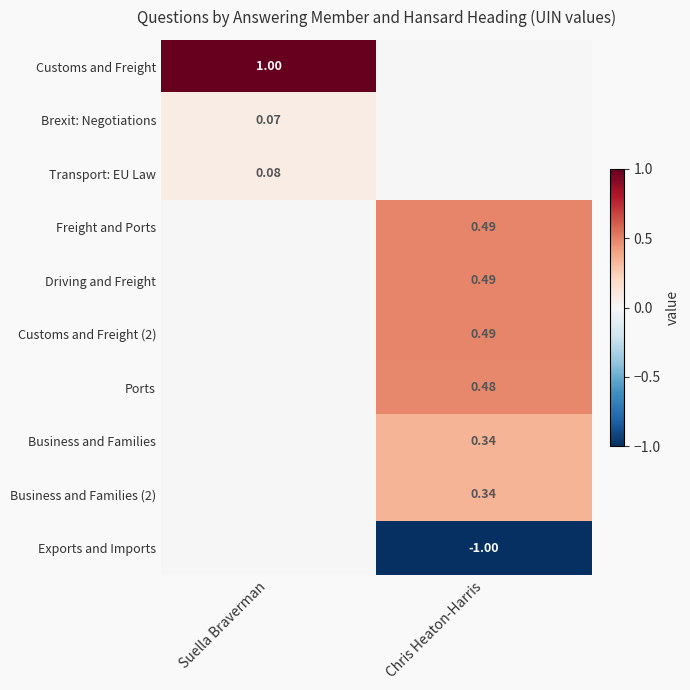

Is it true that Driving and Freight equals 0.2 at Suella Braverman?

False